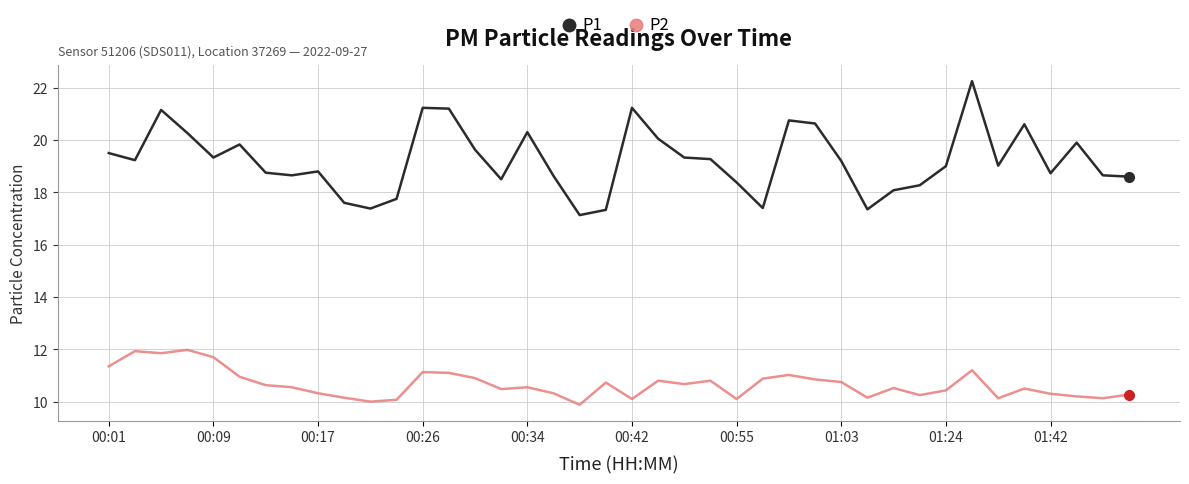

Count the number of data series in this chart.

2